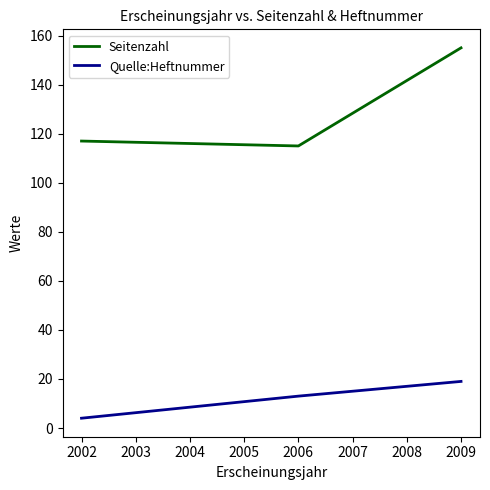

Rank the categories by Seitenzahl value from lowest to highest.

2006, 2002, 2009